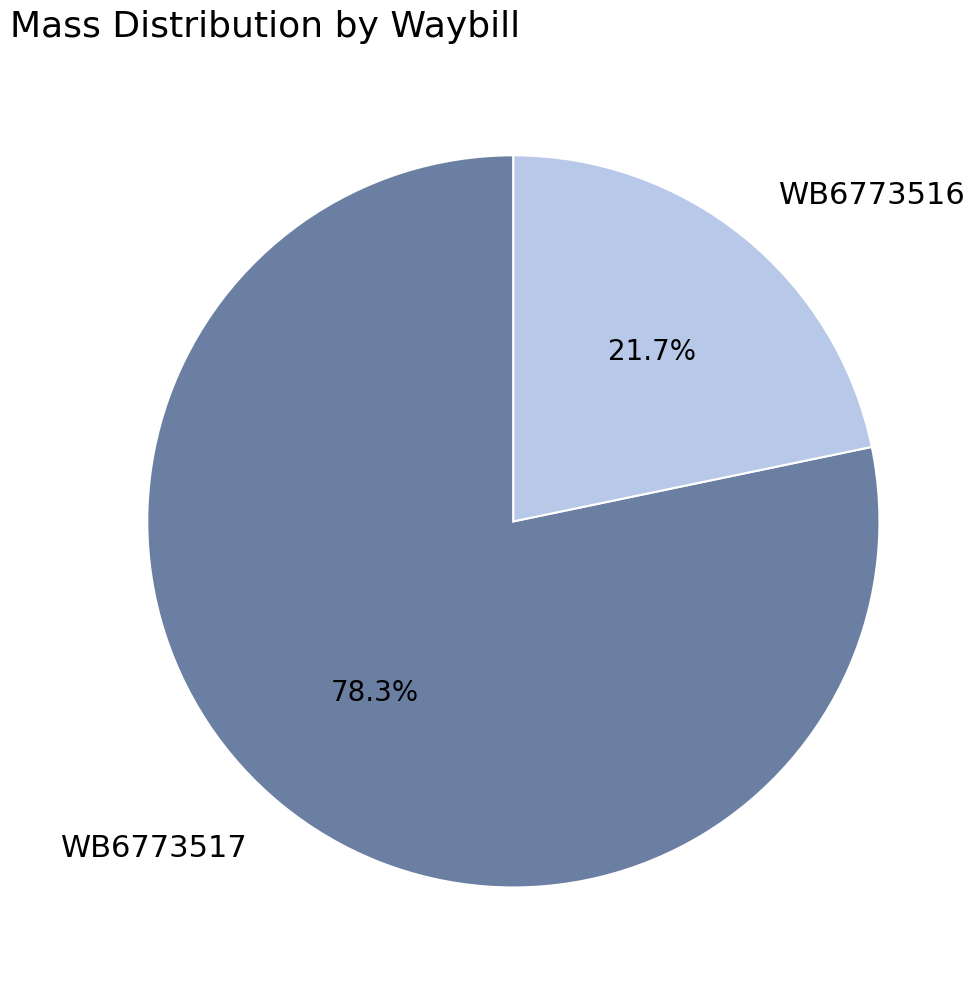

Which category has the biggest portion of the pie?

WB6773517